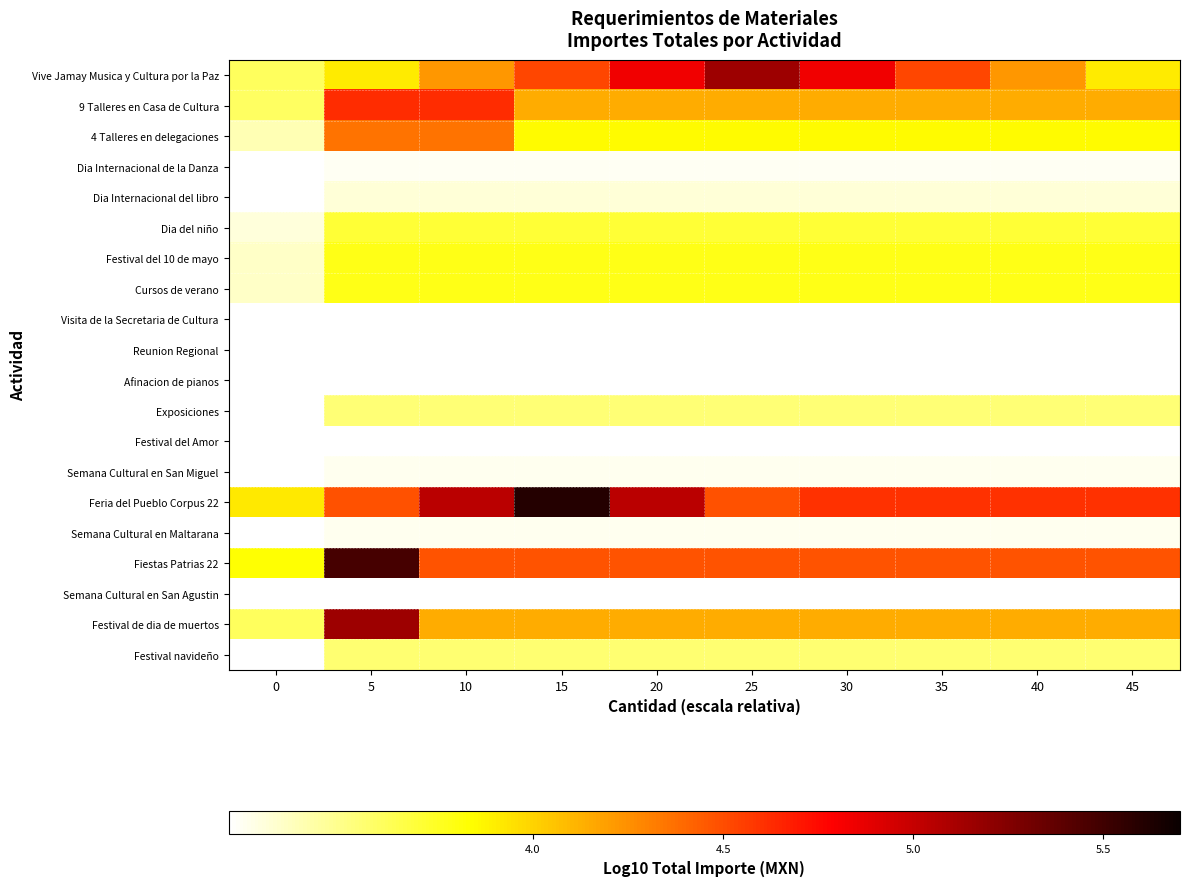

Reading left to right, extract all data points from this chart.

Vive Jamay Musica y Cultura por la Paz: 0=3.6	5=3.9	10=4.2	15=4.5	20=4.8	25=5.1	30=4.8	35=4.5	40=4.2	45=3.9
9 Talleres en Casa de Cultura: 0=3.6	5=4.6	10=4.6	15=4.1	20=4.1	25=4.1	30=4.1	35=4.1	40=4.1	45=4.1
4 Talleres en delegaciones: 0=3.4	5=4.4	10=4.4	15=3.8	20=3.8	25=3.8	30=3.8	35=3.8	40=3.8	45=3.8
Dia Internacional de la Danza: 0=3.0	5=3.2	10=3.2	15=3.2	20=3.2	25=3.2	30=3.2	35=3.2	40=3.2	45=3.2
Dia Internacional del libro: 0=3.0	5=3.3	10=3.3	15=3.3	20=3.3	25=3.3	30=3.3	35=3.3	40=3.3	45=3.3
Dia del niño: 0=3.3	5=3.7	10=3.7	15=3.7	20=3.7	25=3.7	30=3.7	35=3.7	40=3.7	45=3.7
Festival del 10 de mayo: 0=3.3	5=3.8	10=3.8	15=3.8	20=3.8	25=3.8	30=3.8	35=3.8	40=3.8	45=3.8
Cursos de verano: 0=3.3	5=3.8	10=3.8	15=3.8	20=3.8	25=3.8	30=3.8	35=3.8	40=3.8	45=3.8
Visita de la Secretaria de Cultura: 0=2.8	5=3.0	10=3.0	15=3.0	20=3.0	25=3.0	30=3.0	35=3.0	40=3.0	45=3.0
Reunion Regional: 0=2.7	5=2.9	10=2.9	15=2.9	20=2.9	25=2.9	30=2.9	35=2.9	40=2.9	45=2.9
Afinacion de pianos: 0=2.6	5=2.7	10=2.7	15=2.7	20=2.7	25=2.7	30=2.7	35=2.7	40=2.7	45=2.7
Exposiciones: 0=3.2	5=3.5	10=3.5	15=3.5	20=3.5	25=3.5	30=3.5	35=3.5	40=3.5	45=3.5
Festival del Amor: 0=2.9	5=3.2	10=3.2	15=3.2	20=3.2	25=3.2	30=3.2	35=3.2	40=3.2	45=3.2
Semana Cultural en San Miguel: 0=3.0	5=3.2	10=3.2	15=3.2	20=3.2	25=3.2	30=3.2	35=3.2	40=3.2	45=3.2
Feria del Pueblo Corpus 22: 0=3.9	5=4.5	10=5.0	15=5.6	20=5.0	25=4.5	30=4.6	35=4.6	40=4.6	45=4.6
Semana Cultural en Maltarana: 0=3.0	5=3.2	10=3.2	15=3.2	20=3.2	25=3.2	30=3.2	35=3.2	40=3.2	45=3.2
Fiestas Patrias 22: 0=3.8	5=5.5	10=4.5	15=4.5	20=4.5	25=4.5	30=4.5	35=4.5	40=4.5	45=4.5
Semana Cultural en San Agustin: 0=2.9	5=3.2	10=3.2	15=3.2	20=3.2	25=3.2	30=3.2	35=3.2	40=3.2	45=3.2
Festival de dia de muertos: 0=3.6	5=5.1	10=4.1	15=4.1	20=4.1	25=4.1	30=4.1	35=4.1	40=4.1	45=4.1
Festival navideño: 0=3.2	5=3.6	10=3.6	15=3.6	20=3.6	25=3.6	30=3.6	35=3.6	40=3.6	45=3.6